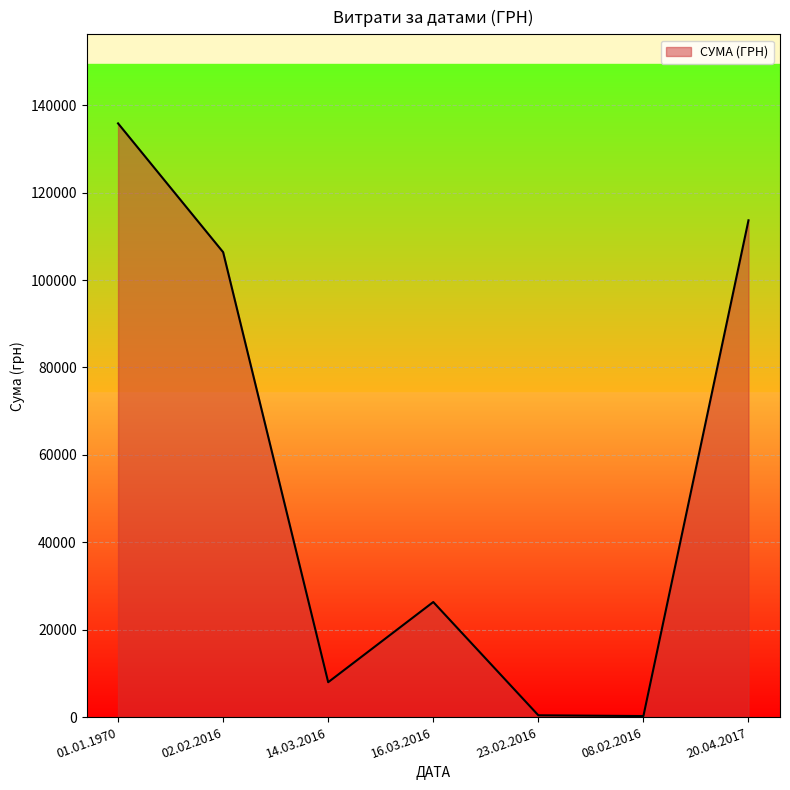

How many series are shown in this chart?

1